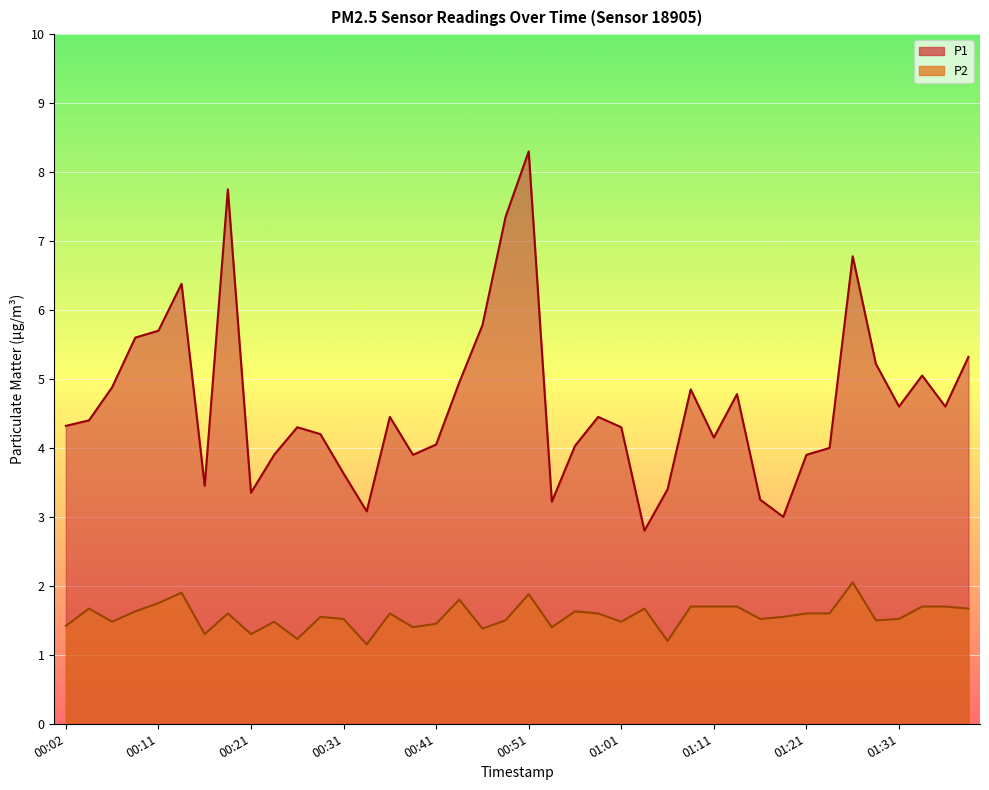

Reading right to left, list all the values displayed in this chart.

P1: 01:39=5.3	01:36=4.6	01:34=5.0	01:31=4.6	01:29=5.2	01:26=6.8	01:24=4.0	01:21=3.9	01:19=3.0	01:16=3.2	01:14=4.8	01:11=4.2	01:09=4.8	01:06=3.4	01:04=2.8	01:01=4.3	00:59=4.5	00:56=4.0	00:54=3.2	00:51=8.3	00:49=7.3	00:46=5.8	00:44=5.0	00:41=4.0	00:39=3.9	00:36=4.5	00:34=3.1	00:31=3.6	00:29=4.2	00:26=4.3	00:24=3.9	00:21=3.4	00:19=7.8	00:16=3.5	00:14=6.4	00:11=5.7	00:09=5.6	00:07=4.9	00:04=4.4	00:02=4.3
P2: 01:39=1.7	01:36=1.7	01:34=1.7	01:31=1.5	01:29=1.5	01:26=2.0	01:24=1.6	01:21=1.6	01:19=1.6	01:16=1.5	01:14=1.7	01:11=1.7	01:09=1.7	01:06=1.2	01:04=1.7	01:01=1.5	00:59=1.6	00:56=1.6	00:54=1.4	00:51=1.9	00:49=1.5	00:46=1.4	00:44=1.8	00:41=1.4	00:39=1.4	00:36=1.6	00:34=1.1	00:31=1.5	00:29=1.6	00:26=1.2	00:24=1.5	00:21=1.3	00:19=1.6	00:16=1.3	00:14=1.9	00:11=1.8	00:09=1.6	00:07=1.5	00:04=1.7	00:02=1.4